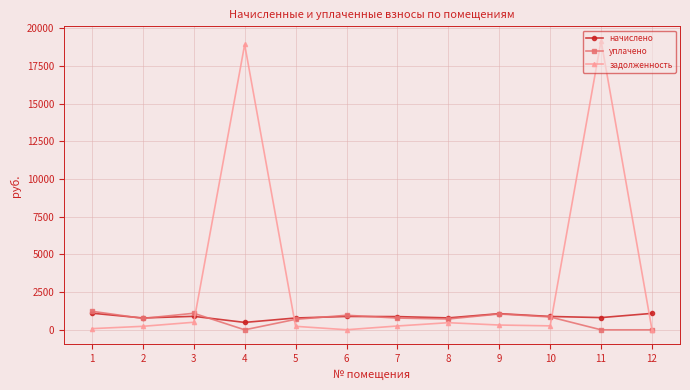

At which label does начислено reach its minimum?

4